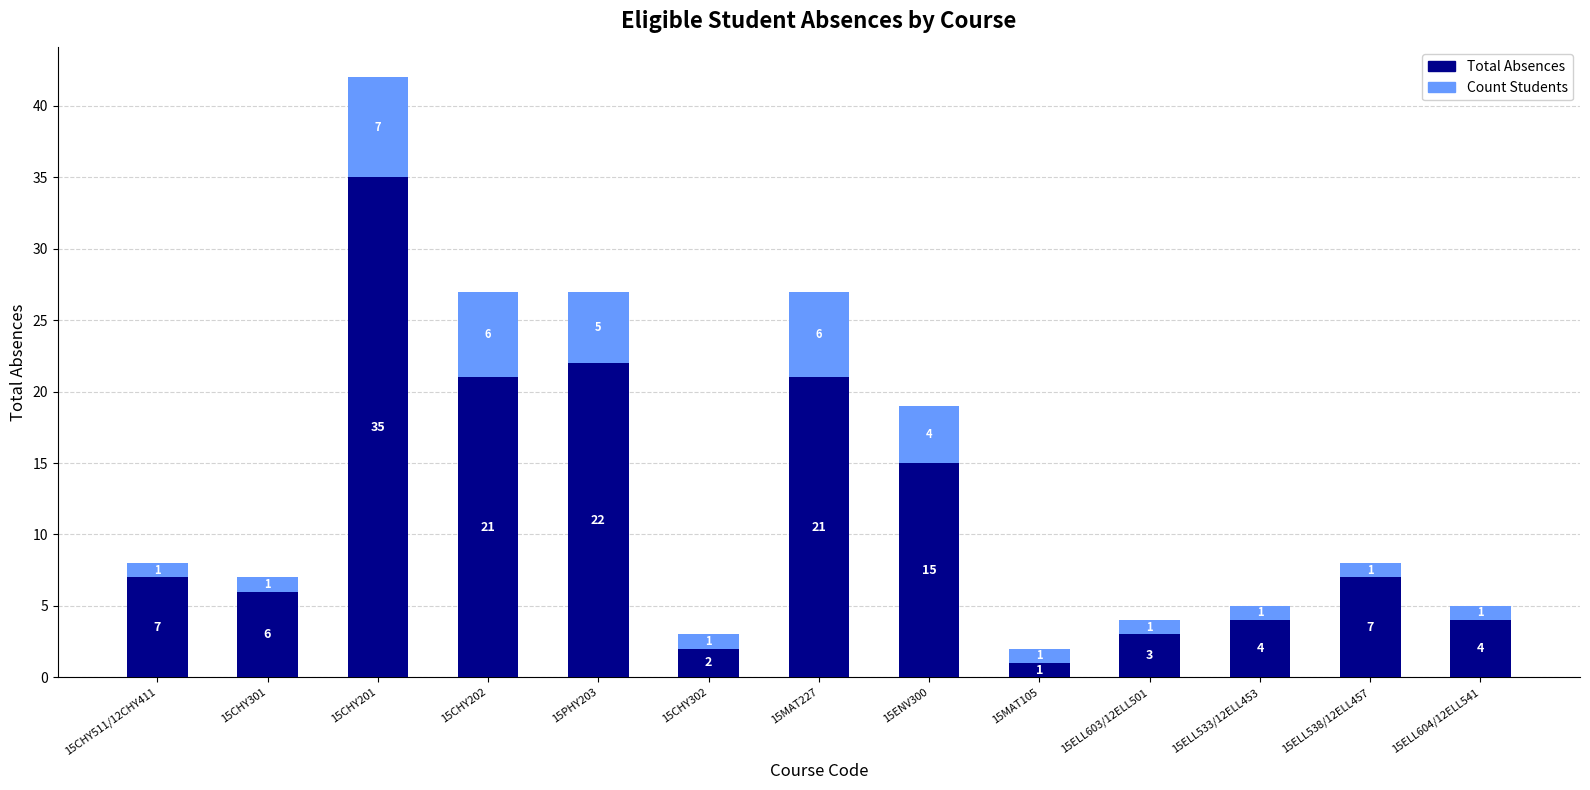

What is the sum of the Total Absences values at 15CHY301 and 15MAT227?

27